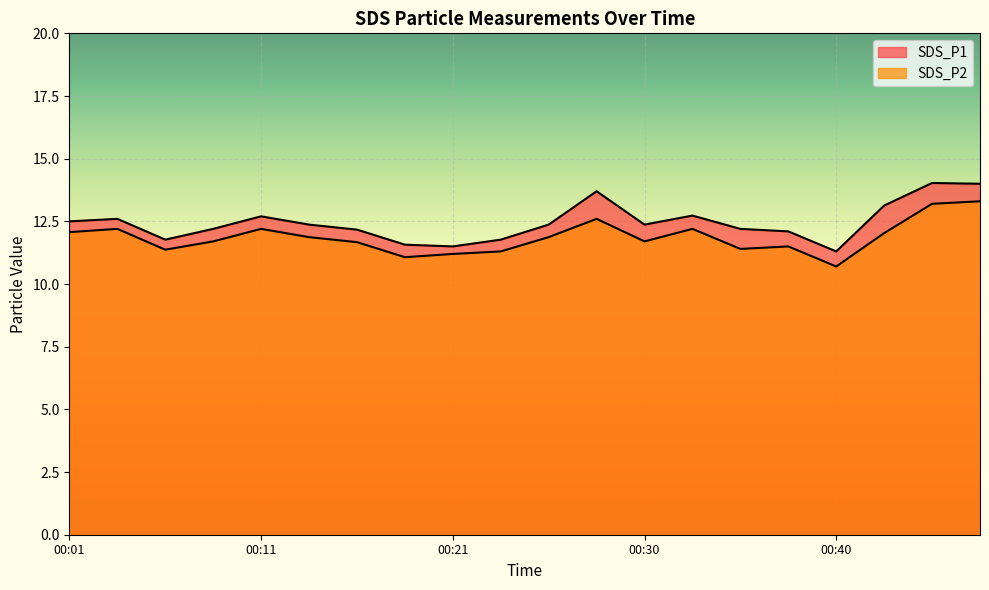

How many series are shown in this chart?

2